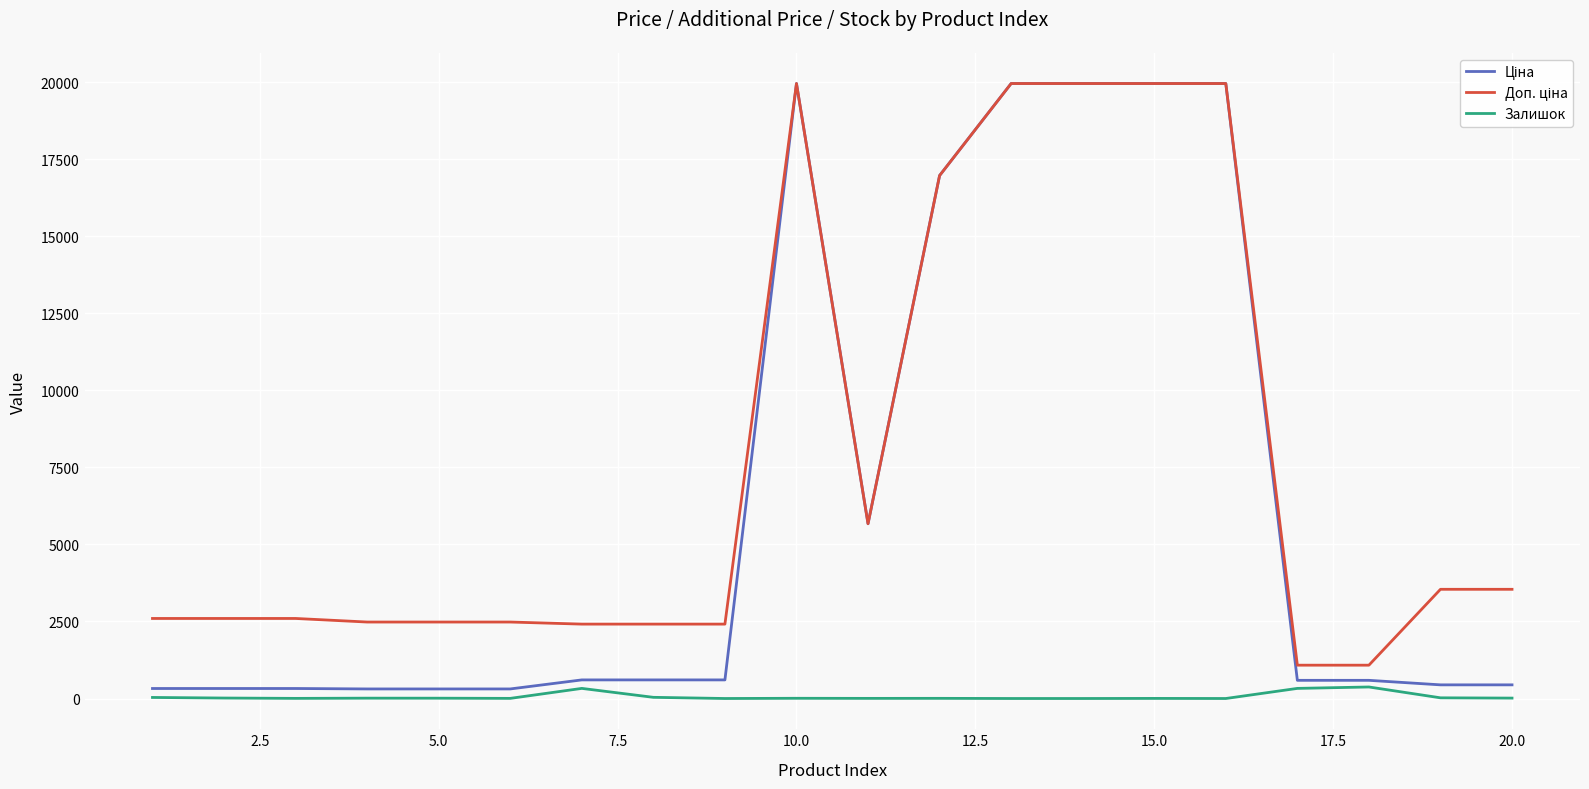

Does the chart have visible grid lines?

Yes